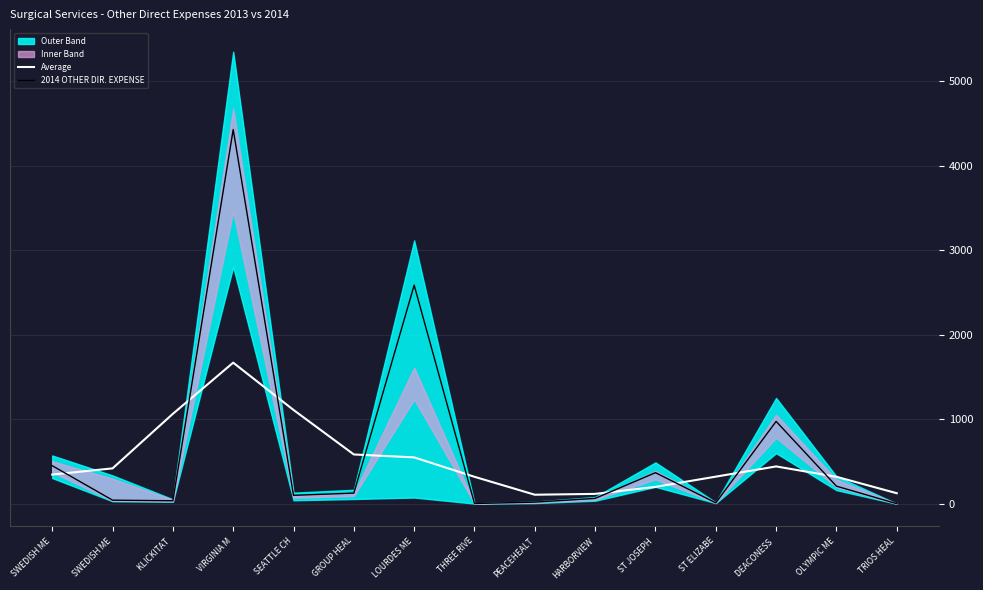

How many lines are shown in the chart?

2